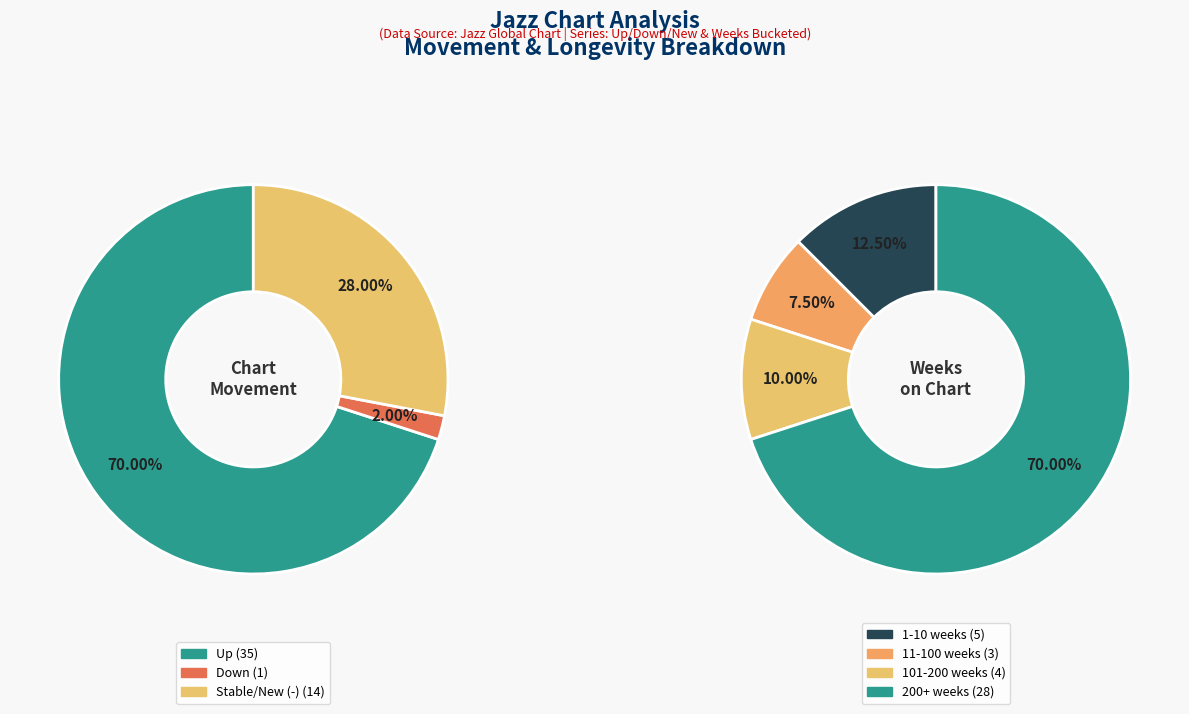

Count the number of slices in the pie.

3